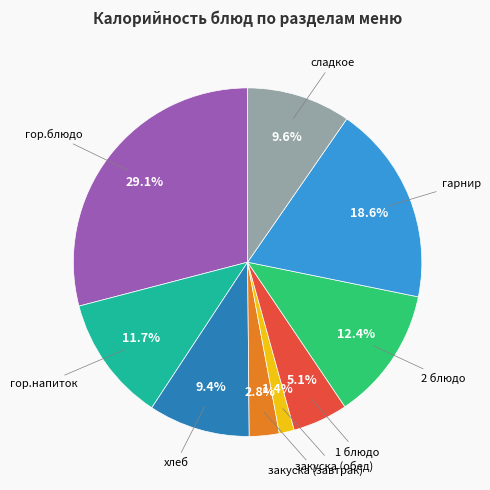

Is there any slice that represents more than half of the pie?

No